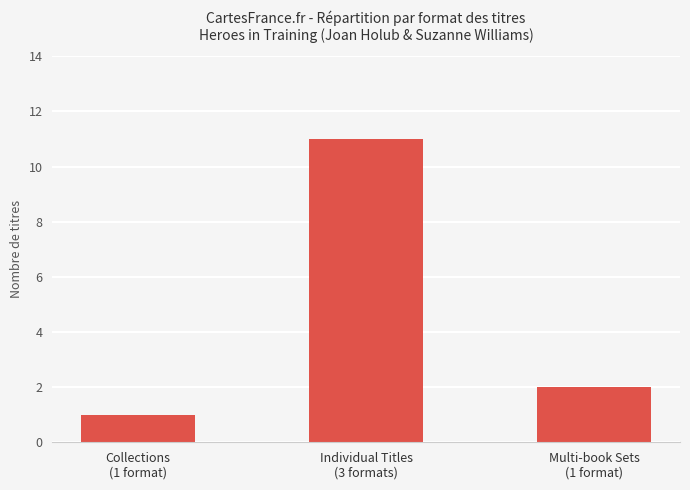

True or false: the data shows 2 at Multi-book Sets
(1 format).

True